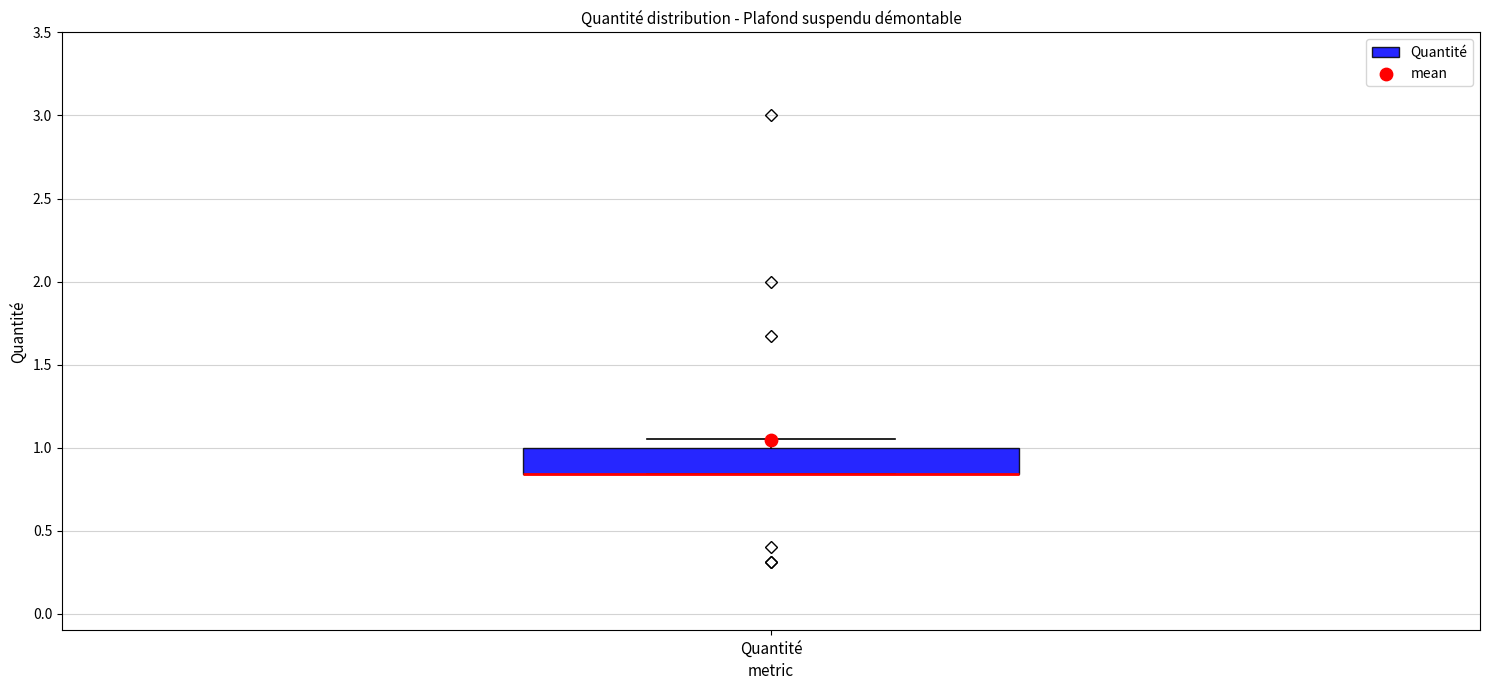

Where is the lower edge of the box for Quantité on the y-axis? The values are not printed on the chart, so give them approximately, as read against the axis.

0.85